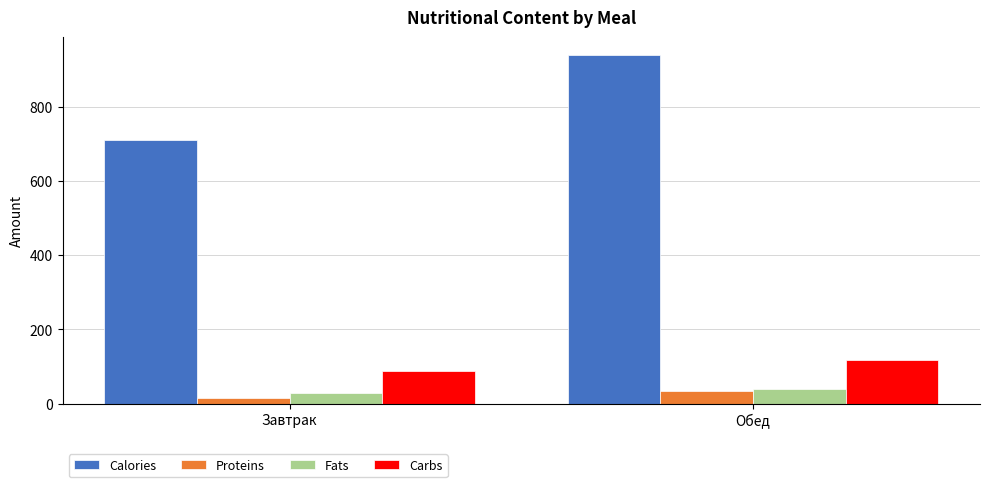

Which category has the highest value across all series?

Обед